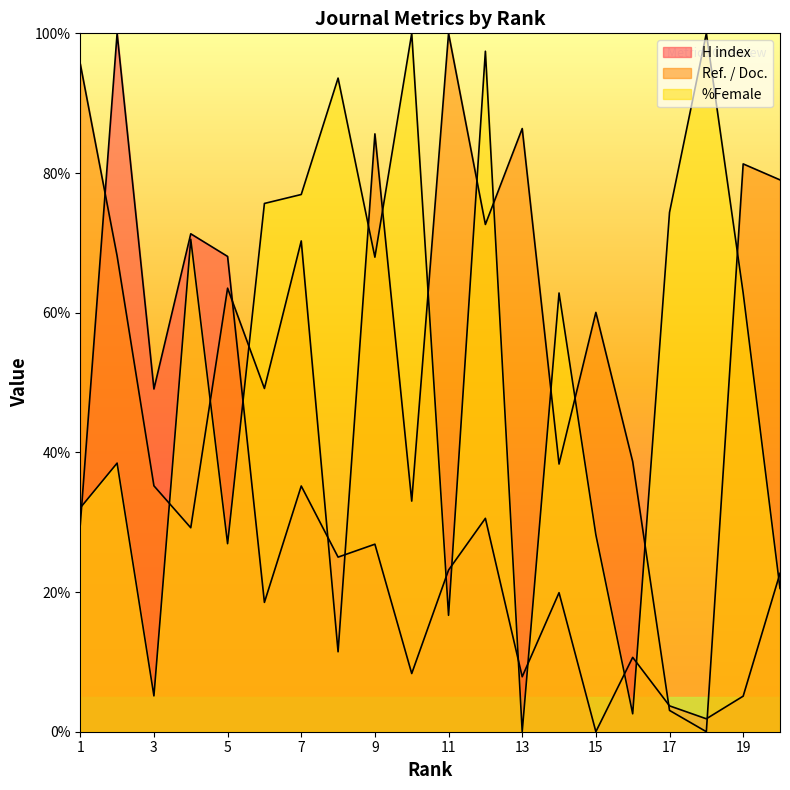

Where is Ref. / Doc. nearest to the value 50?

6